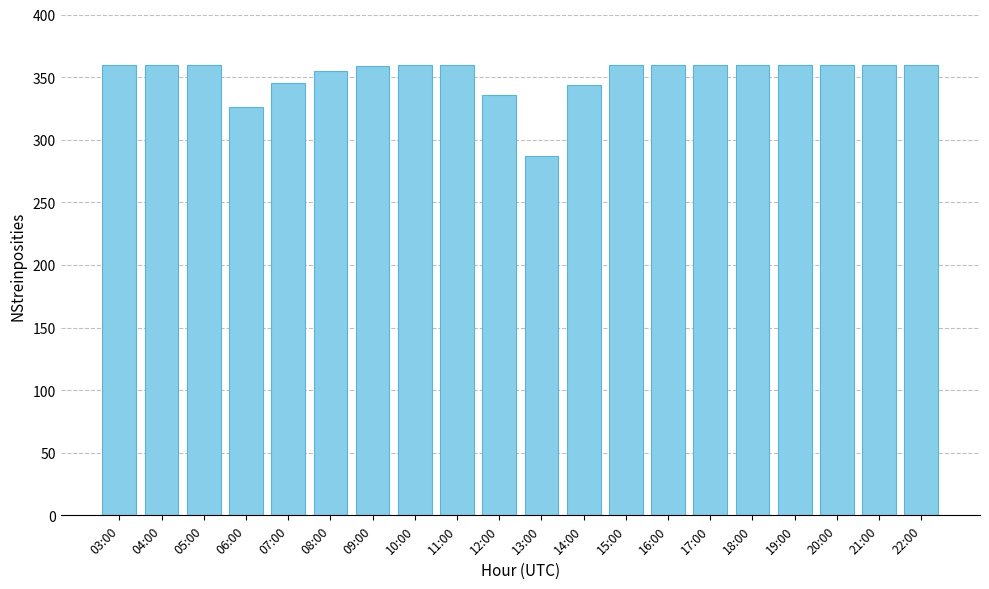

What is the ratio of the value at 17:00 to the value at 16:00?

1.0